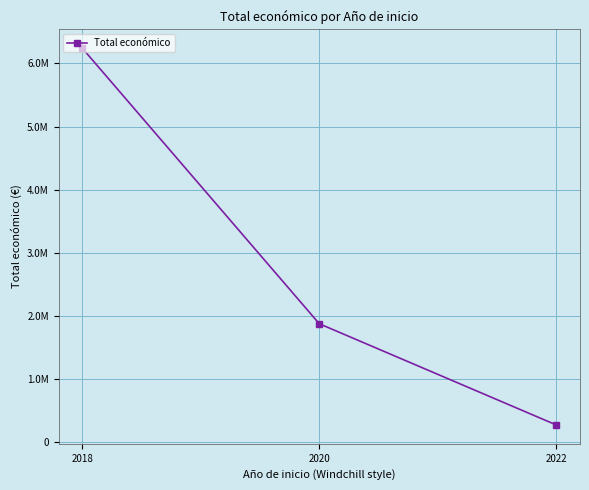

What is the sum of all values?

8393335